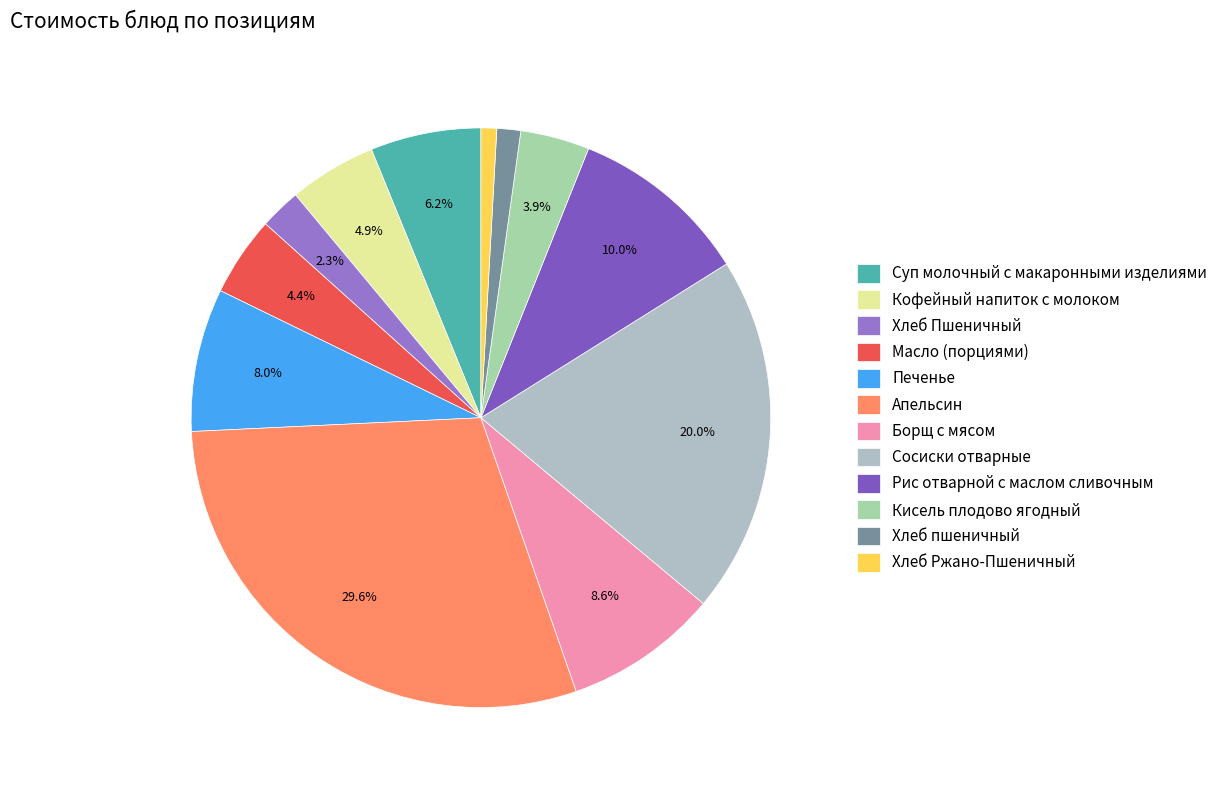

How many slices are in this pie chart?

12